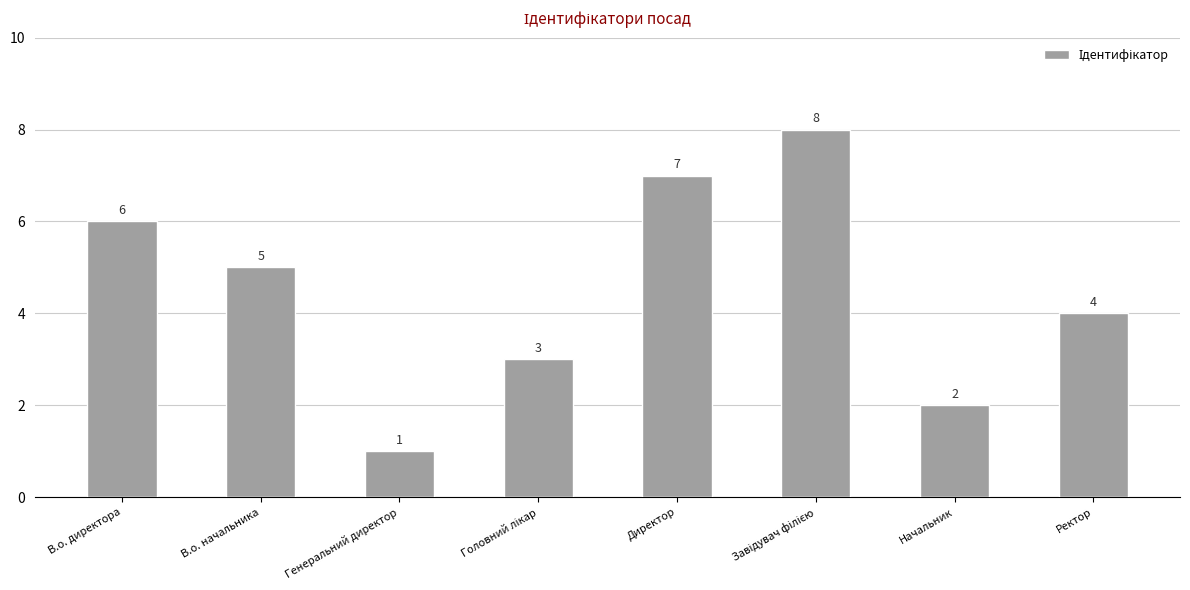

Read the value at В.о. директора.

6